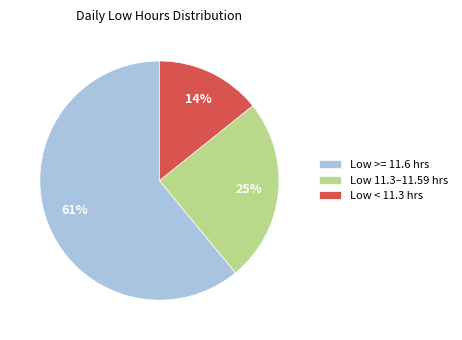

Which has a higher value, Low >= 11.6 hrs or Low < 11.3 hrs?

Low >= 11.6 hrs